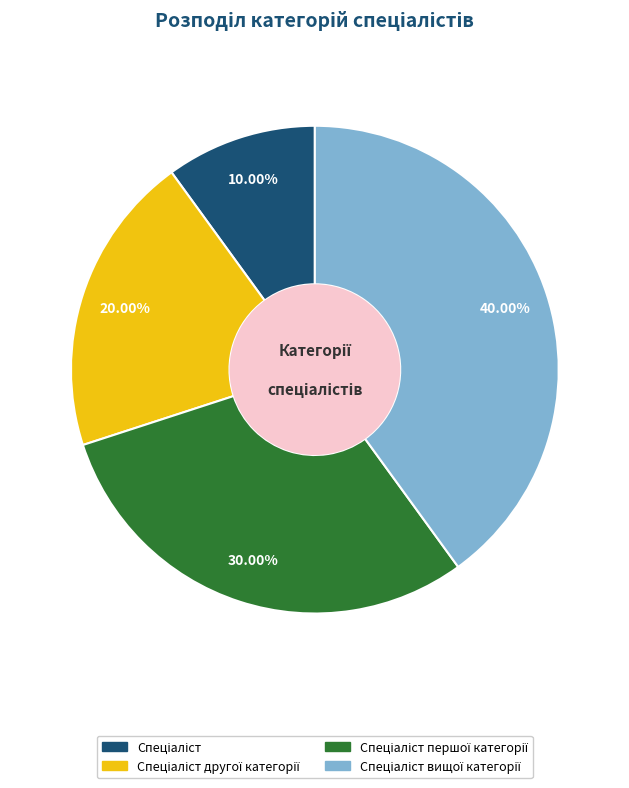

Does any single category account for the majority?

No